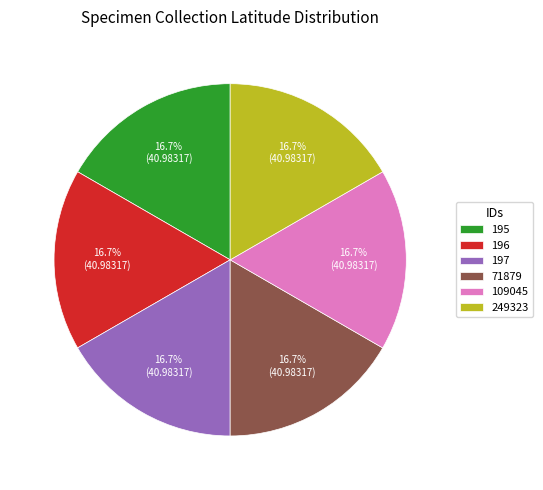

Is there any slice that represents more than half of the pie?

No